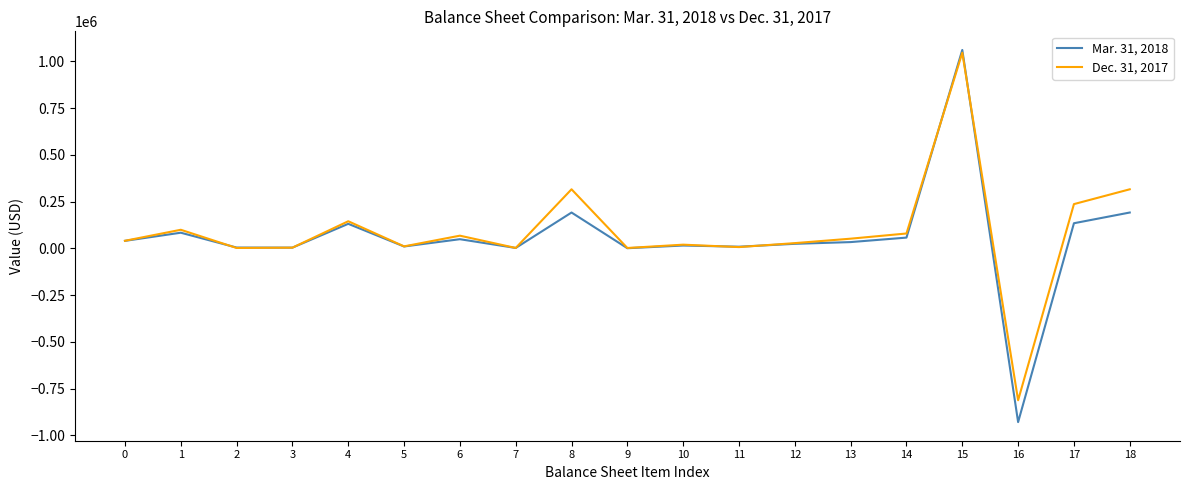

At which category is the sum across all series the highest?

15